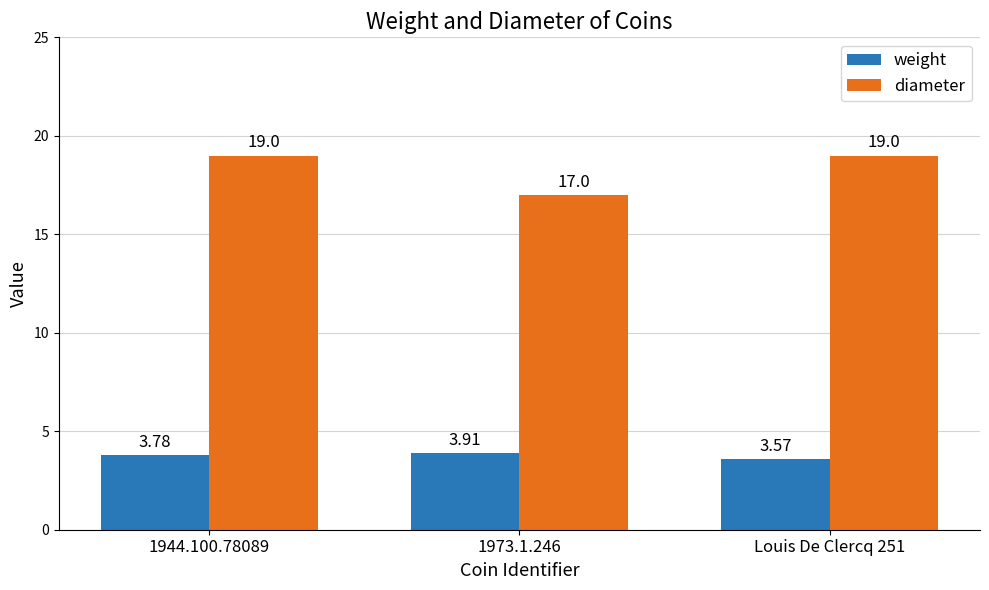

At which category is the sum across all series the highest?

1944.100.78089